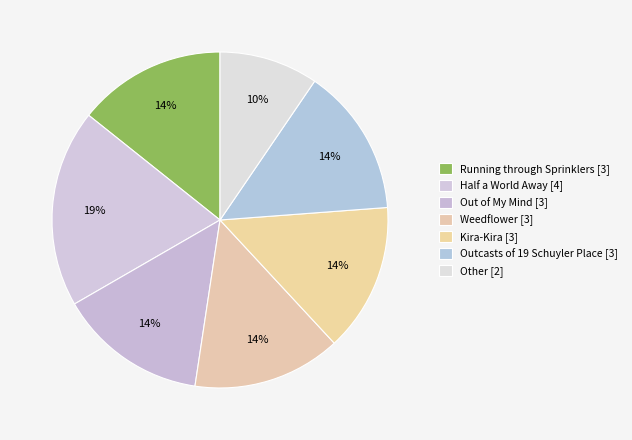

Do Out of My Mind and Weedflower together represent more than half of the pie?

No